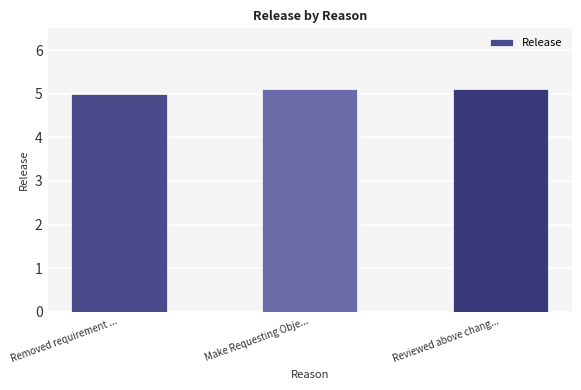

True or false: the data shows 8.7 at Reviewed above chang....

False